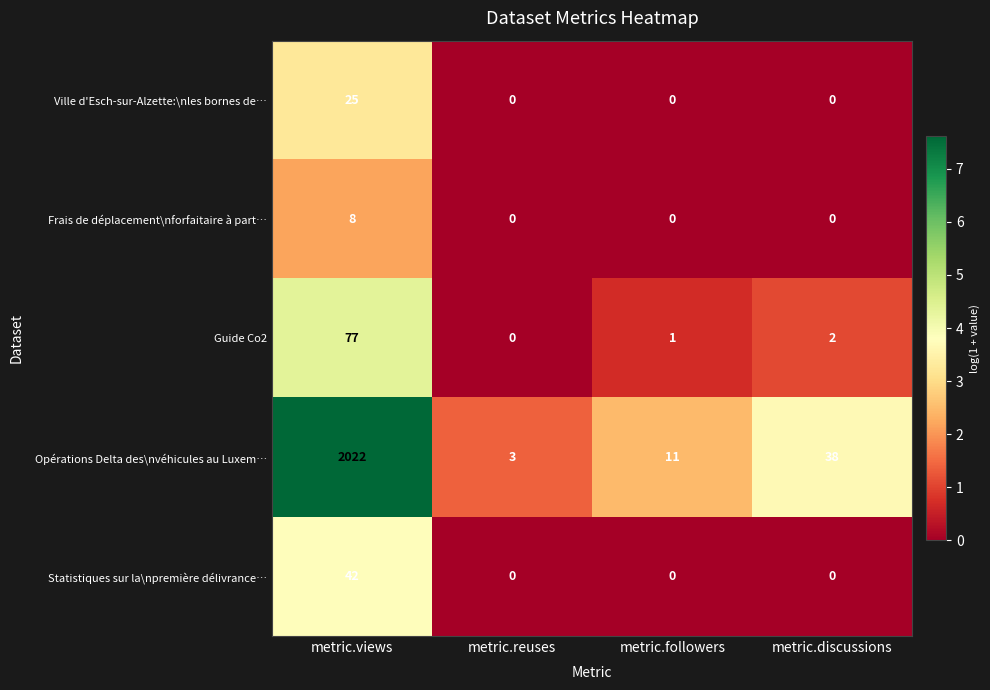

What is the difference between the maximum and second lowest values in the Ville d'Esch-sur-Alzette:\nles bornes de… series?

25